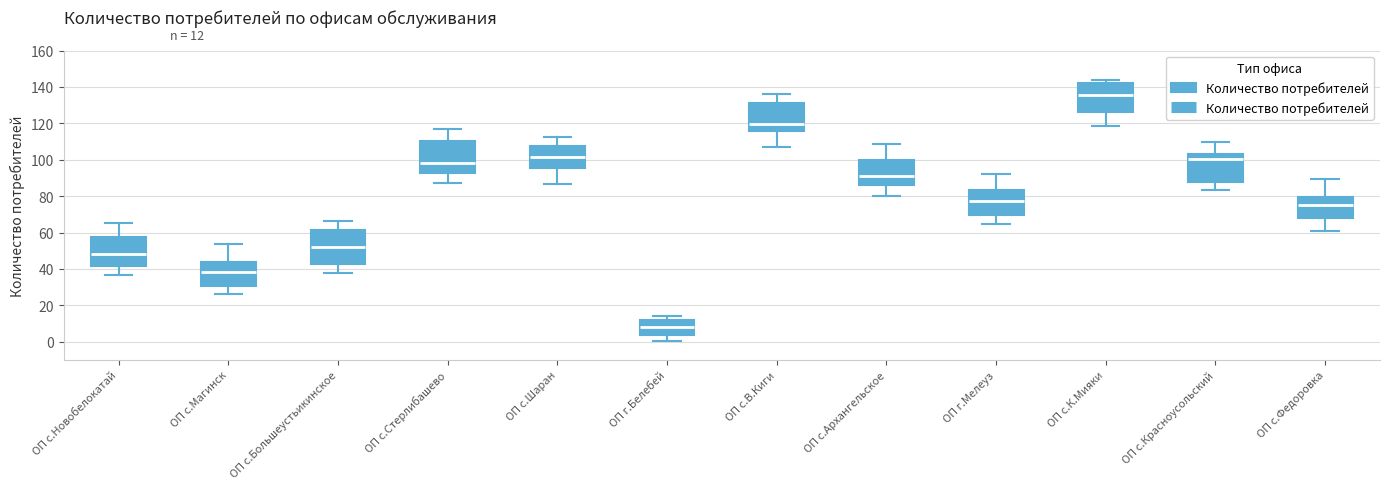

Reading left to right, transcribe this box plot: for each box, give where its median line is, the range the box spans, and where its two whiskers end, as read against the y-axis. The values are not printed on the chart, so give them approximately, as read against the axis.

ОП с.Новобелокатай: median 48, box 42 to 58, whiskers 36 to 66
ОП с.Магинск: median 38, box 30 to 44, whiskers 26 to 54
ОП с.Большеустьикинское: median 52, box 42 to 62, whiskers 38 to 66
ОП с.Стерлибашево: median 98, box 92 to 110, whiskers 88 to 116
ОП с.Шаран: median 102, box 96 to 108, whiskers 86 to 112
ОП г.Белебей: median 8, box 4 to 12, whiskers 0 to 14
ОП с.В.Киги: median 120, box 116 to 132, whiskers 108 to 136
ОП с.Архангельское: median 90, box 86 to 100, whiskers 80 to 108
ОП г.Мелеуз: median 78, box 70 to 84, whiskers 64 to 92
ОП с.К.Мияки: median 136, box 126 to 142, whiskers 118 to 144
ОП с.Красноусольский: median 100, box 88 to 104, whiskers 84 to 110
ОП с.Федоровка: median 74, box 68 to 80, whiskers 60 to 90